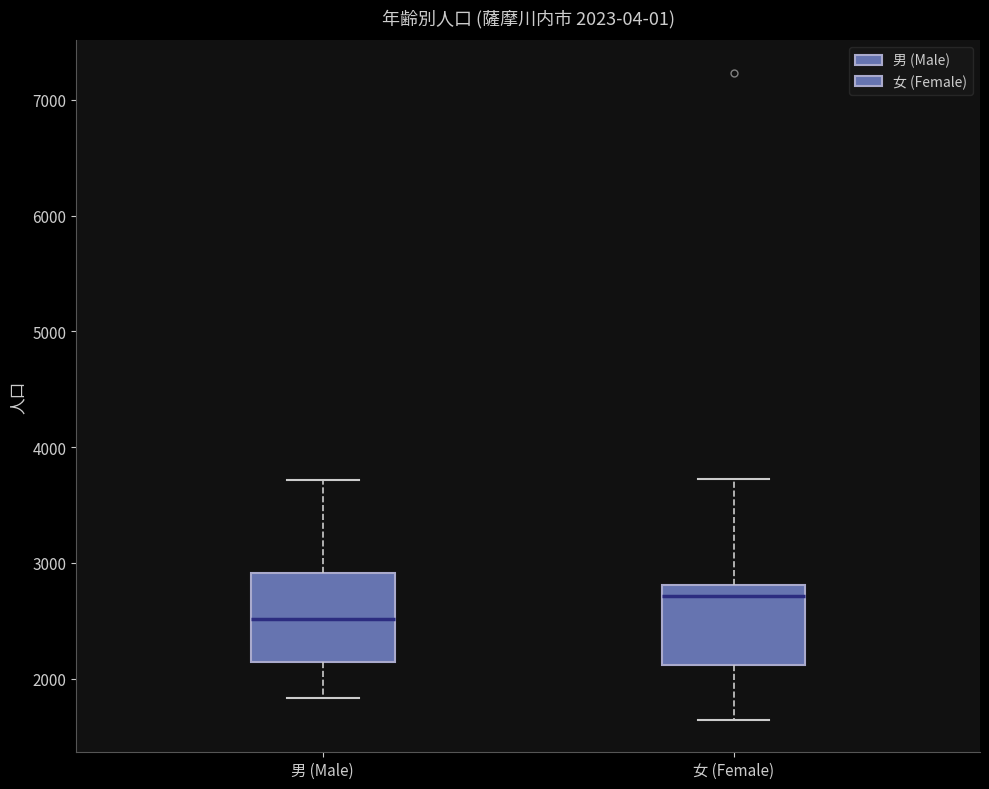

Which box has the highest median line?

女 (Female)